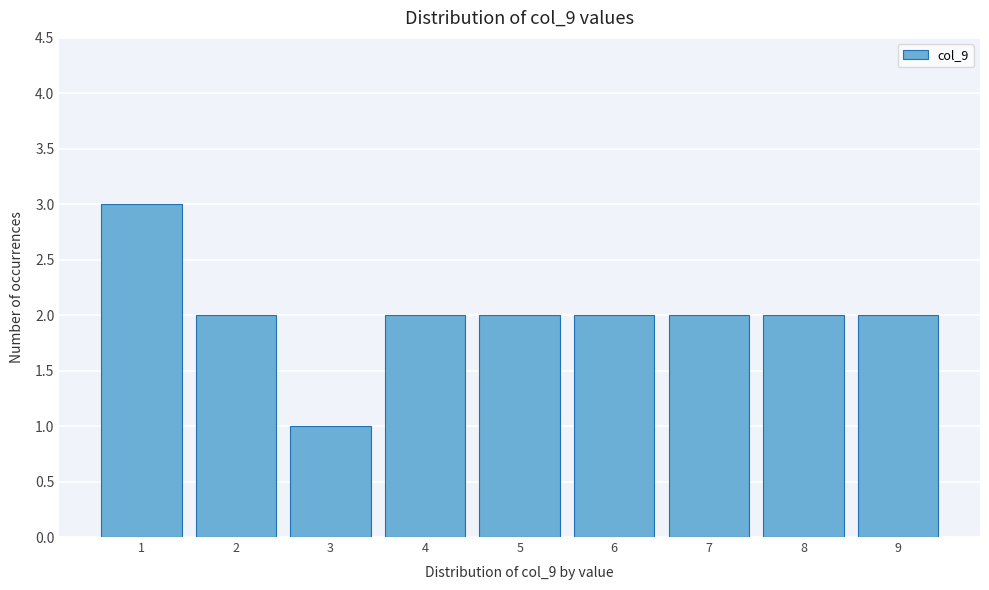

What is the height of the bar covering 6.5 to 7.5 on the x-axis? The values are not printed on the chart, so give them approximately, as read against the axis.

2